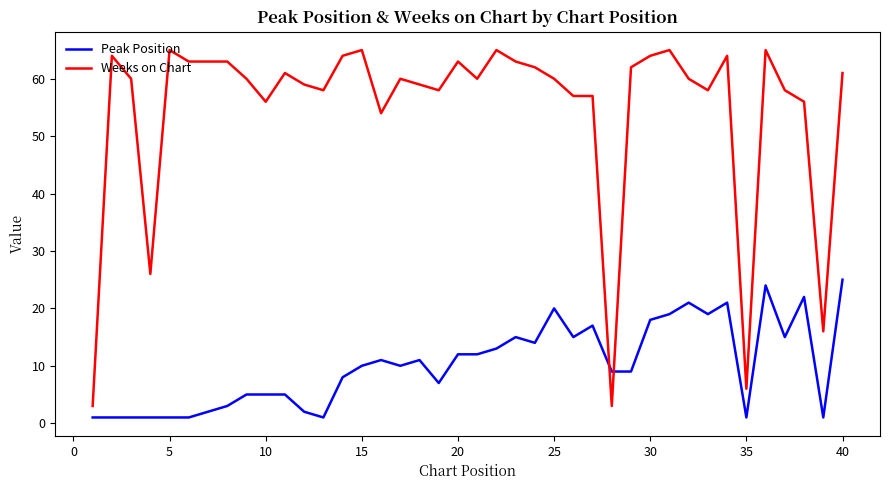

Which series has the widest spread of values?

Weeks on Chart